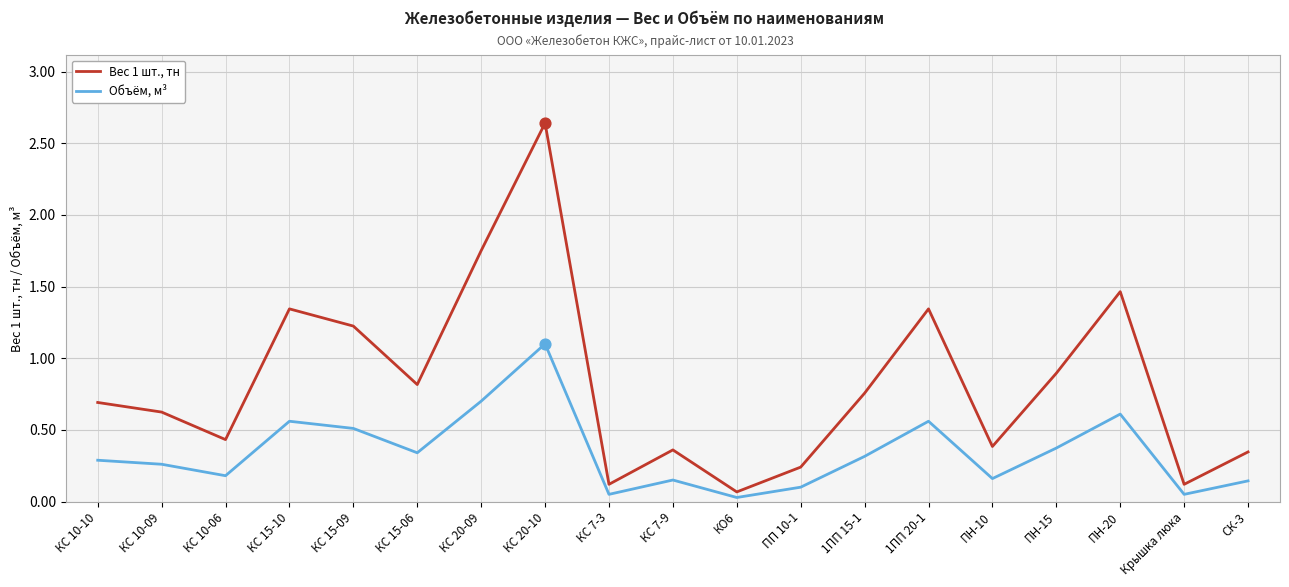

Which series has the widest spread of values?

Вес 1 шт., тн